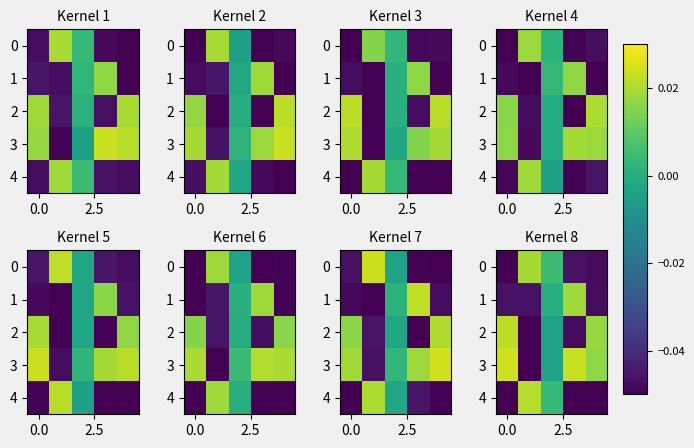

What is the sum of all 1 values?

-0.1